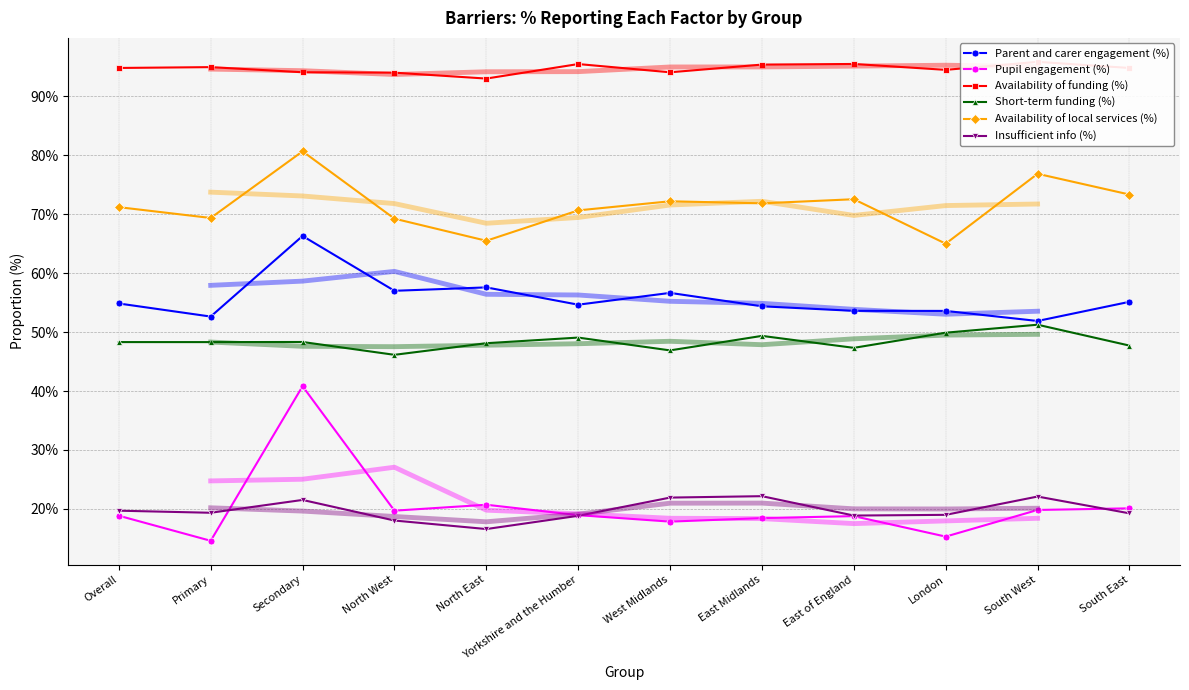

Which series changed the most between East Midlands and South West?

Availability of local services (%)